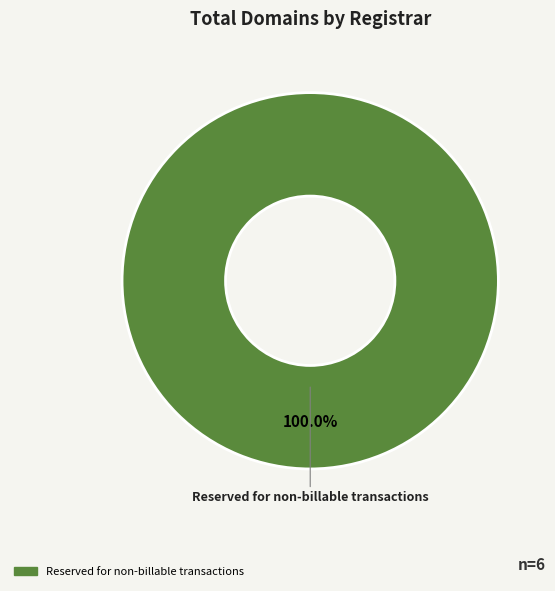

Is there a majority slice in this chart?

Yes